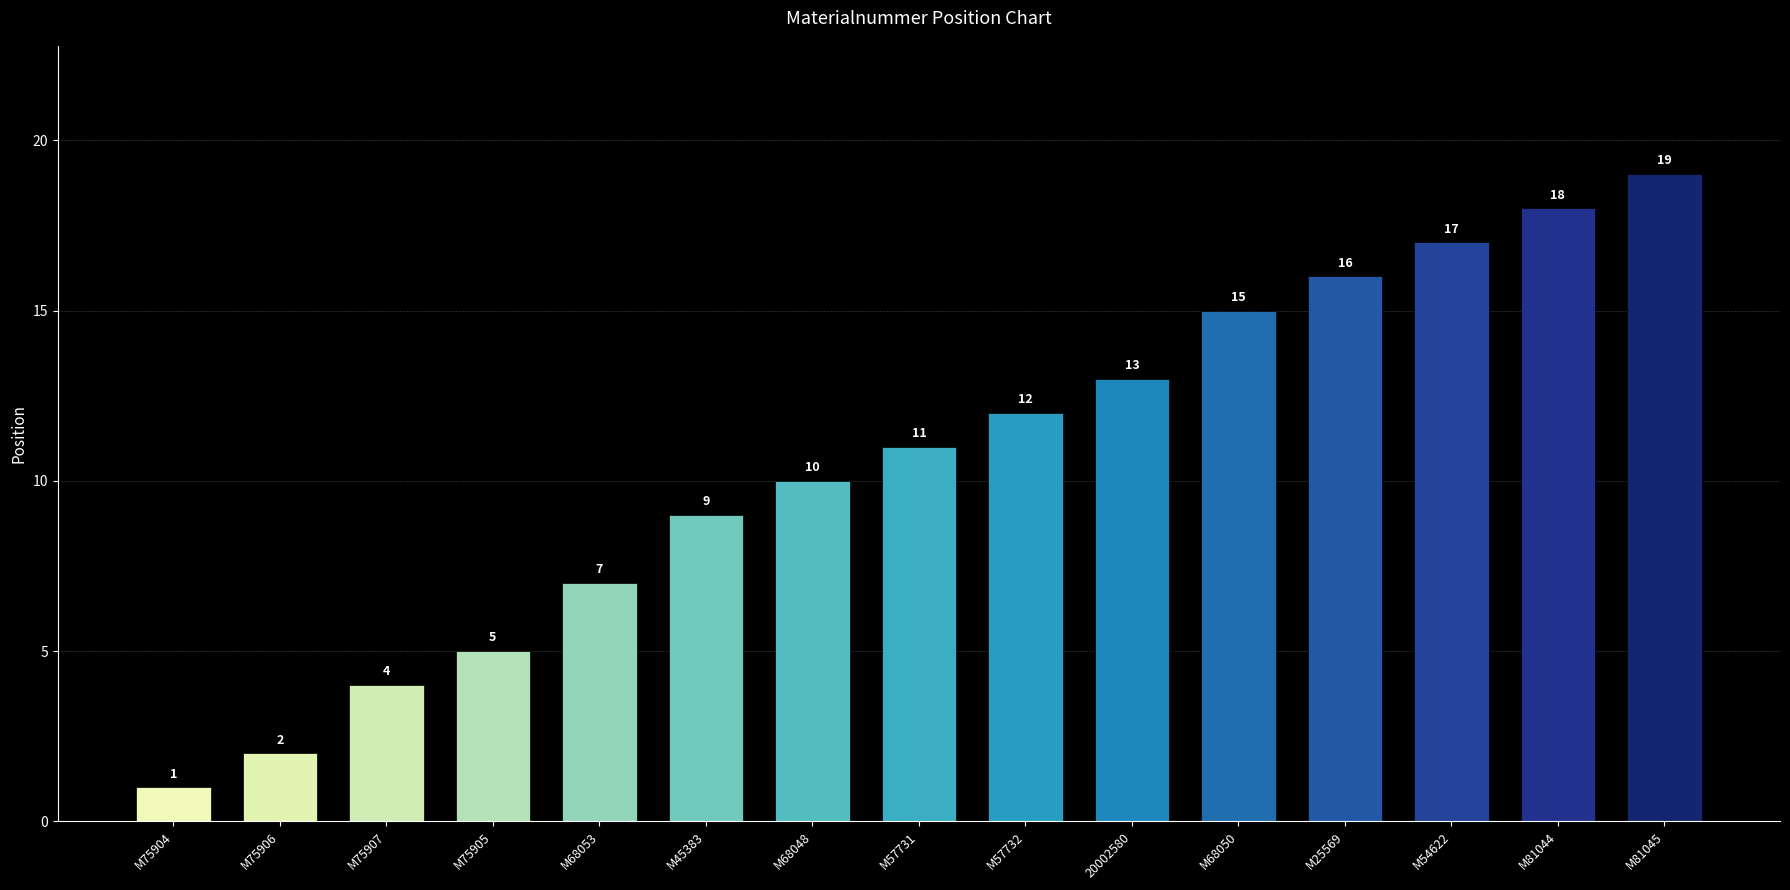

What is the label of the 2nd bar from the right?

M81044